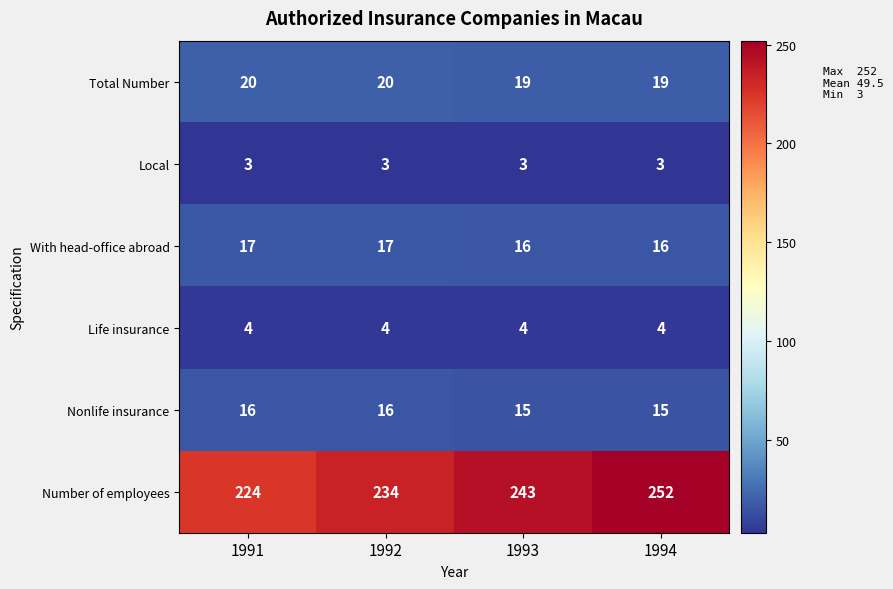

Which series has the widest spread of values?

Number of employees